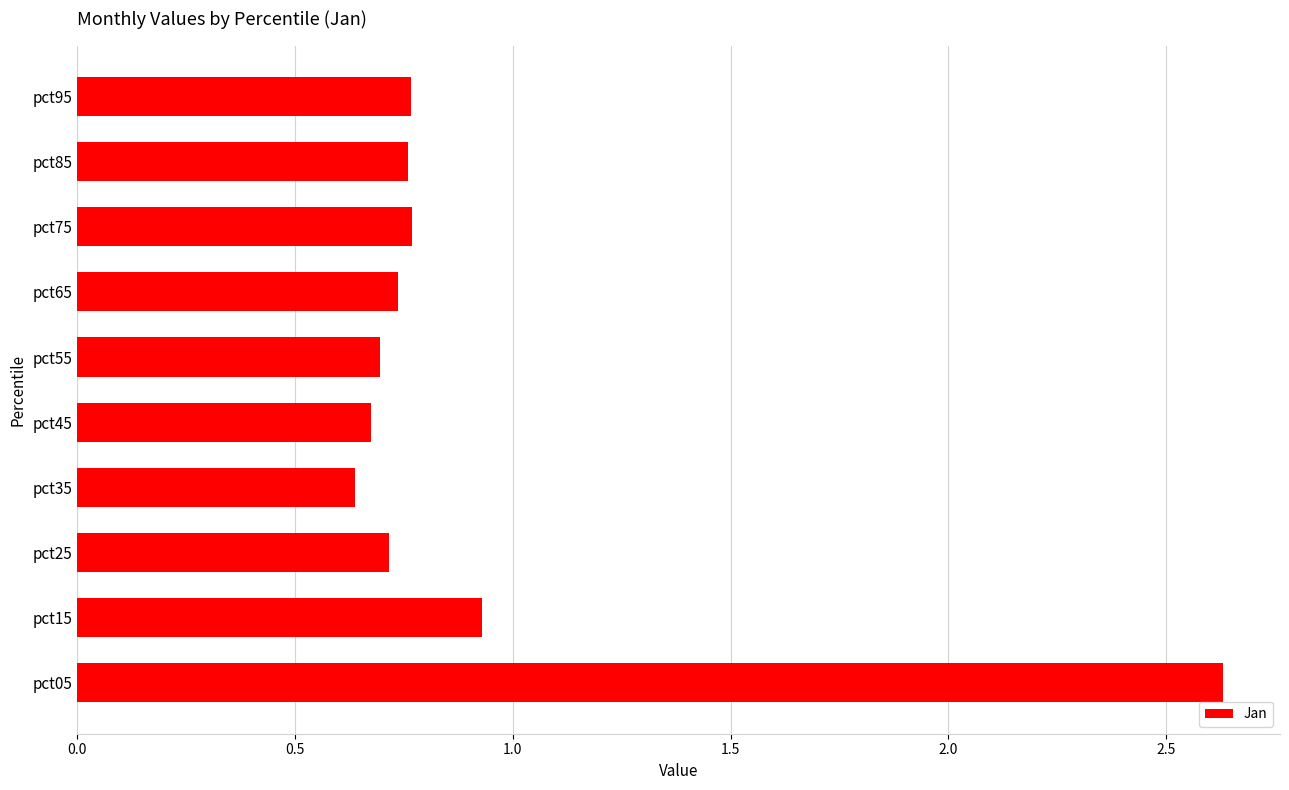

What is the difference between the second highest and second lowest values?

0.3